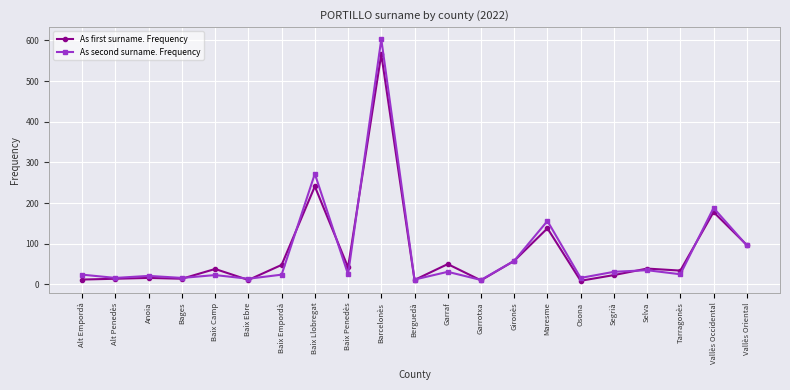

True or false: As first surname. Frequency has a value of 12 at Alt Empordà.

True